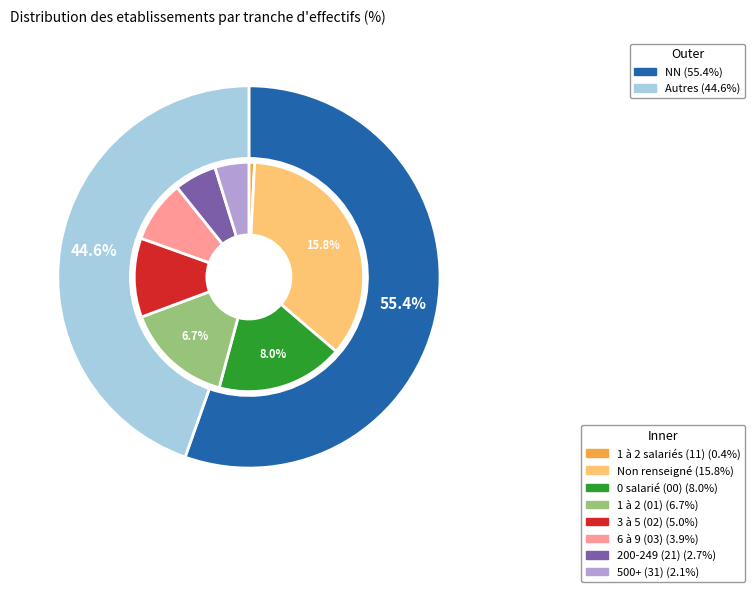

What is the largest slice in the pie chart?

NN